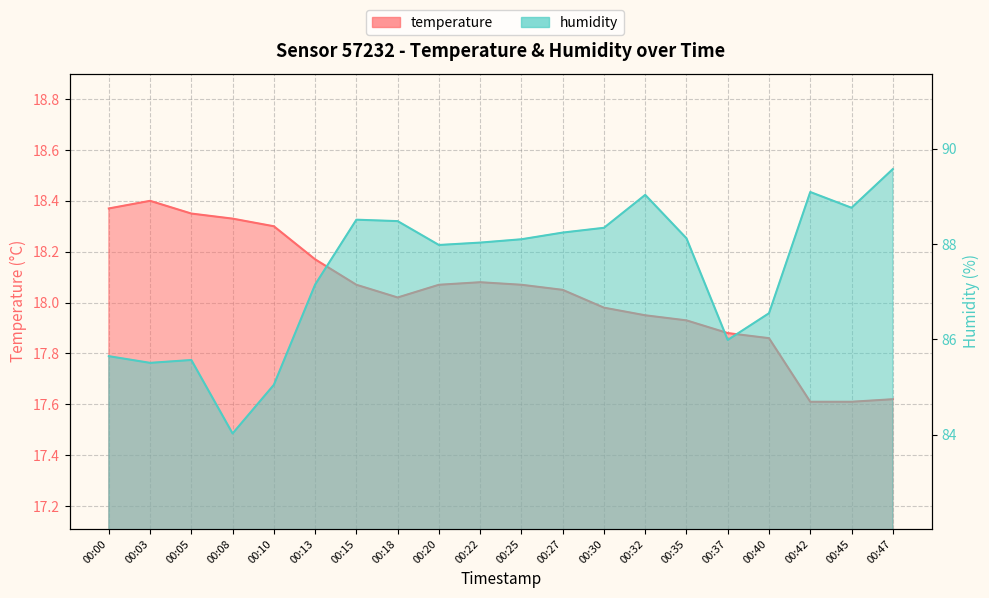

Rank the series by their maximum value, from lowest to highest.

temperature, humidity